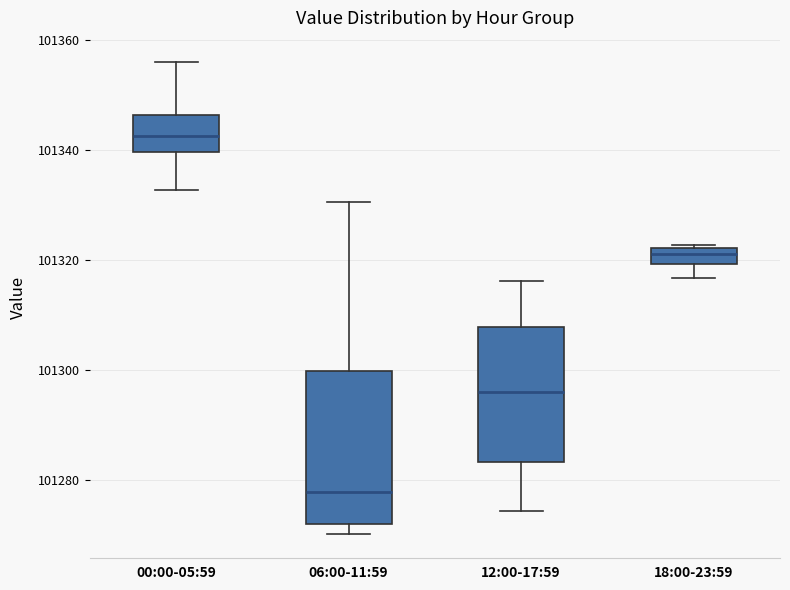

Where does the median line of the box for 06:00-11:59 sit on the y-axis? The values are not printed on the chart, so give them approximately, as read against the axis.

101278